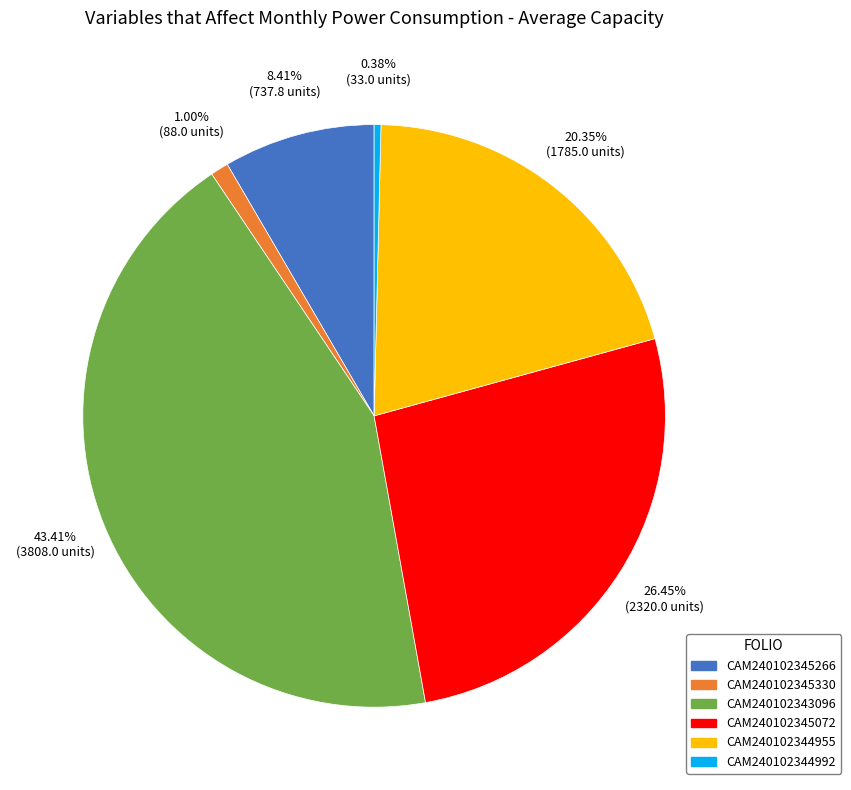

Is it true that CAM240102345072 is 35% of the pie?

False